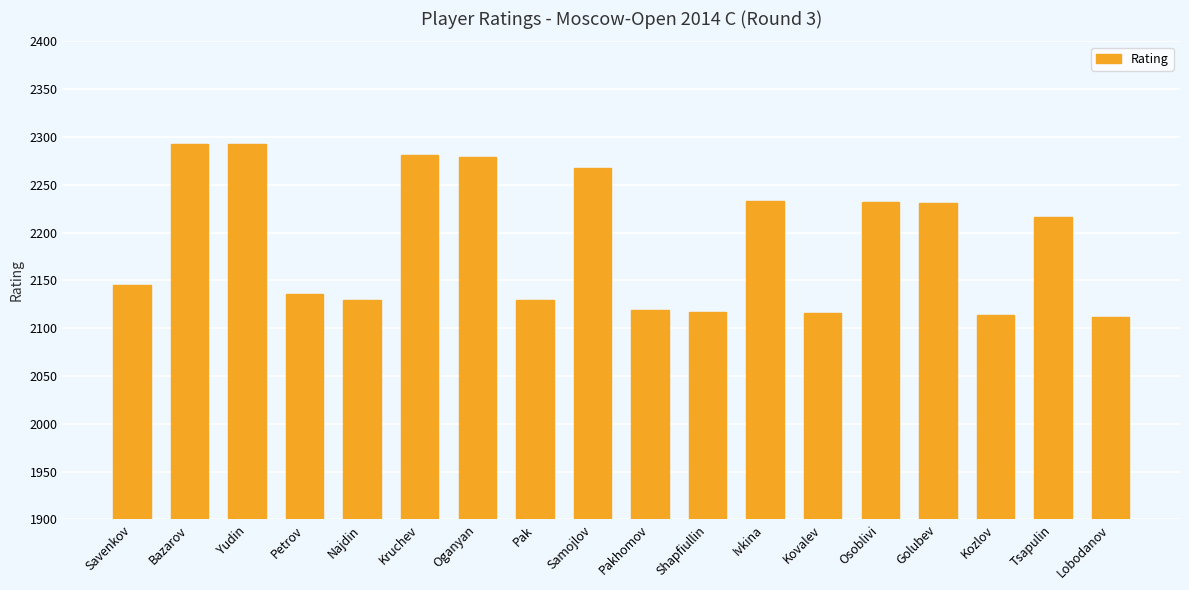

Does the chart contain stacked bars?

No